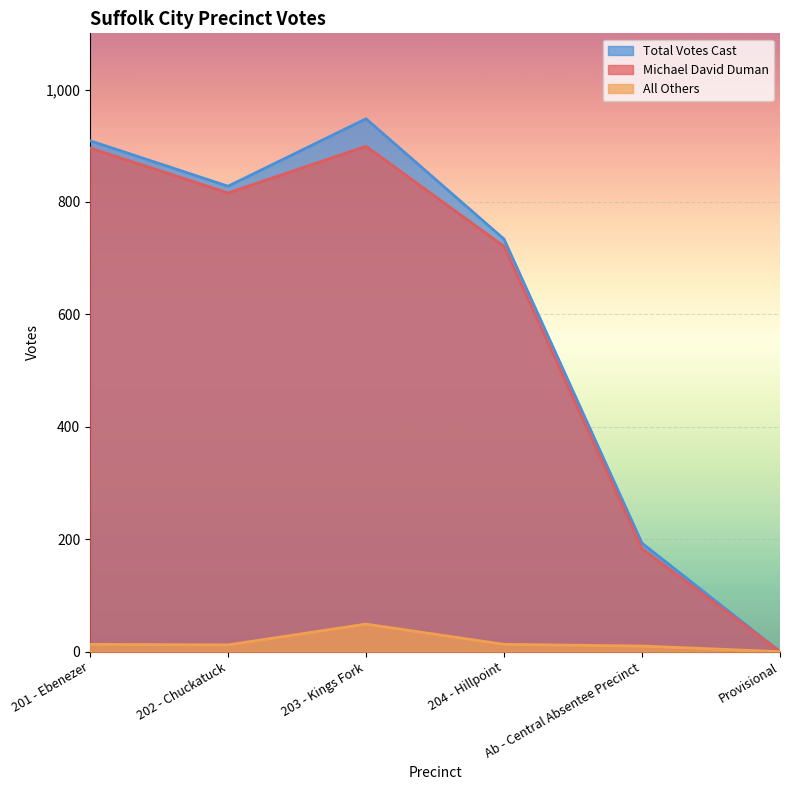

Which has a higher value, 204 - Hillpoint or Provisional?

204 - Hillpoint